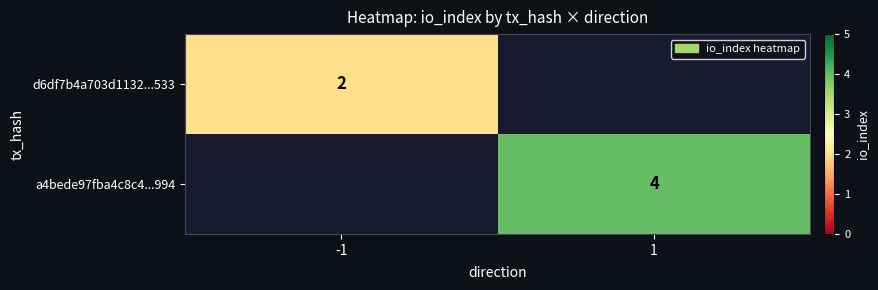

Is it true that d6df7b4a703d1132...533 equals 1 at -1?

False